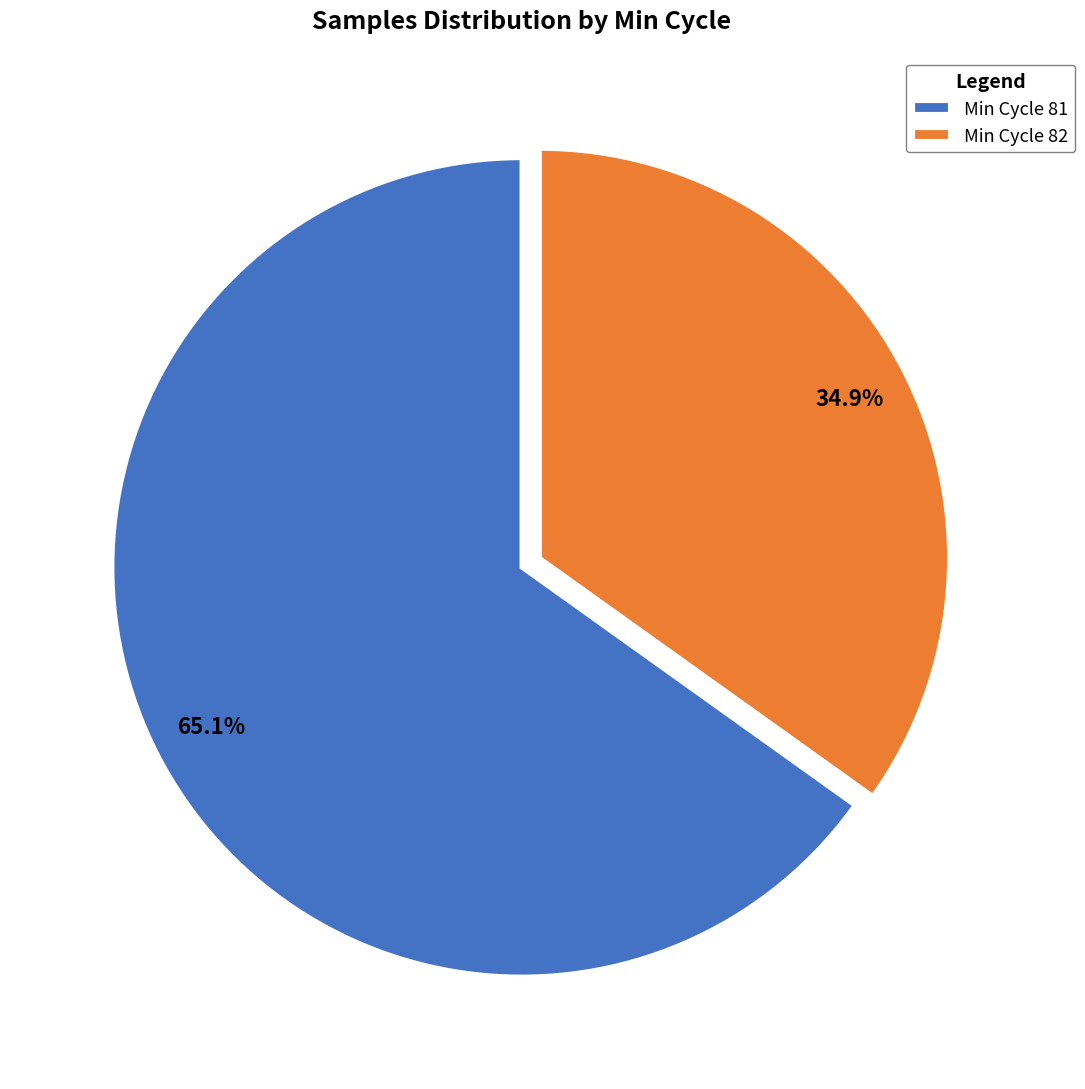

Count the number of slices in the pie.

2